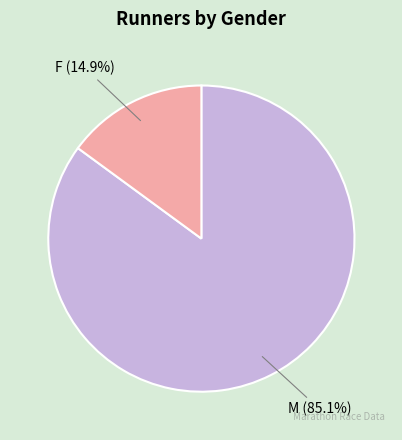

To the nearest percent, what is the difference between the M and F slice percentages?

70%